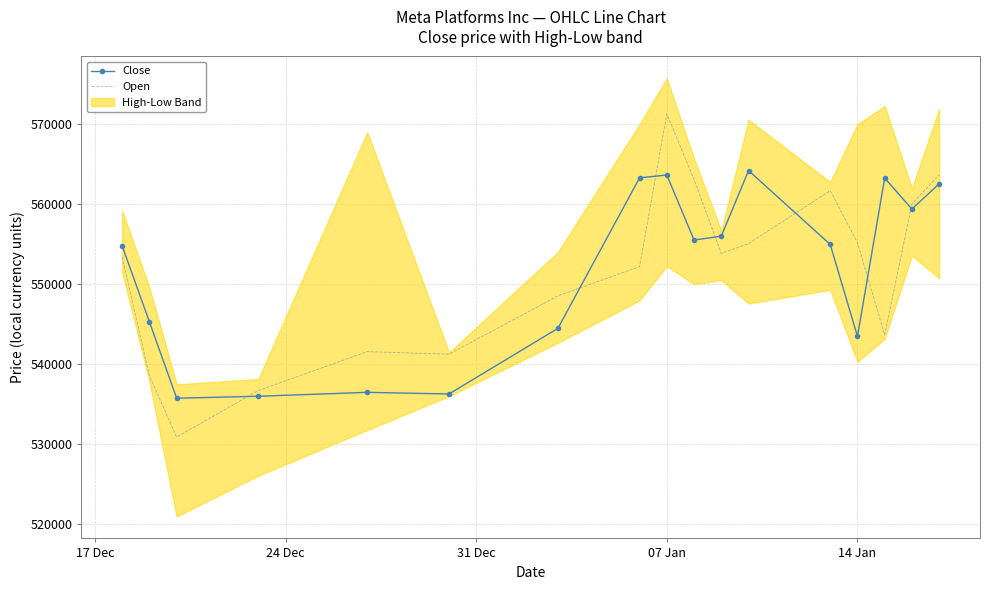

At which label does Open reach its peak?

07 Jan